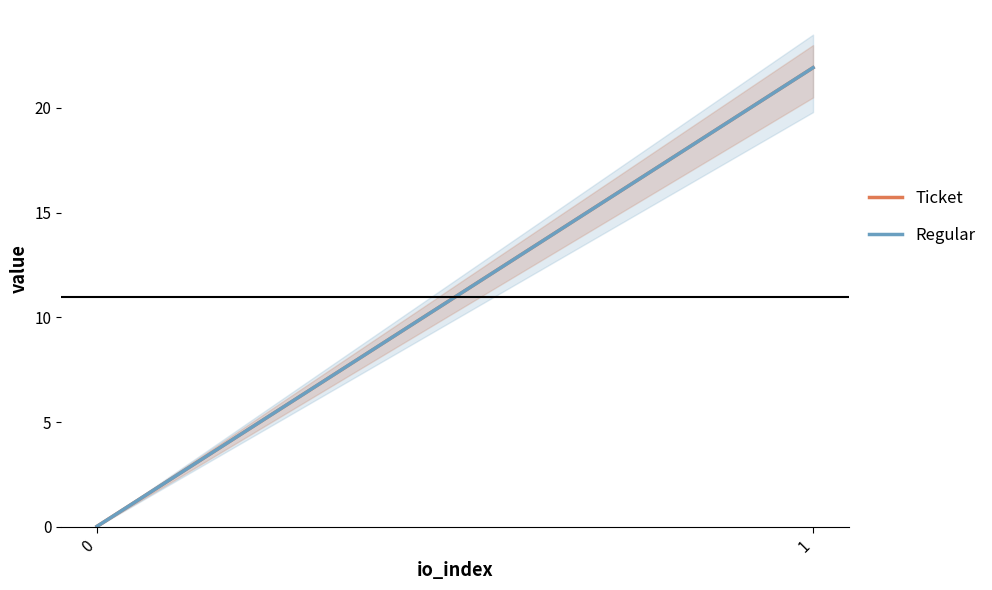

Read the Ticket value at 1.

21.9